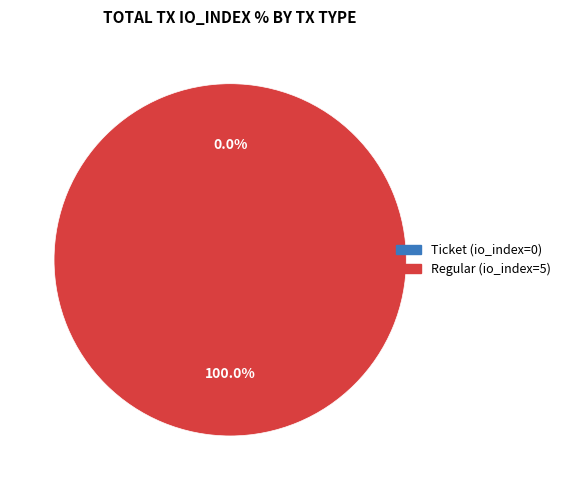

To the nearest percent, what is the combined percentage of Ticket (io_index=0) and Regular (io_index=5)?

100%